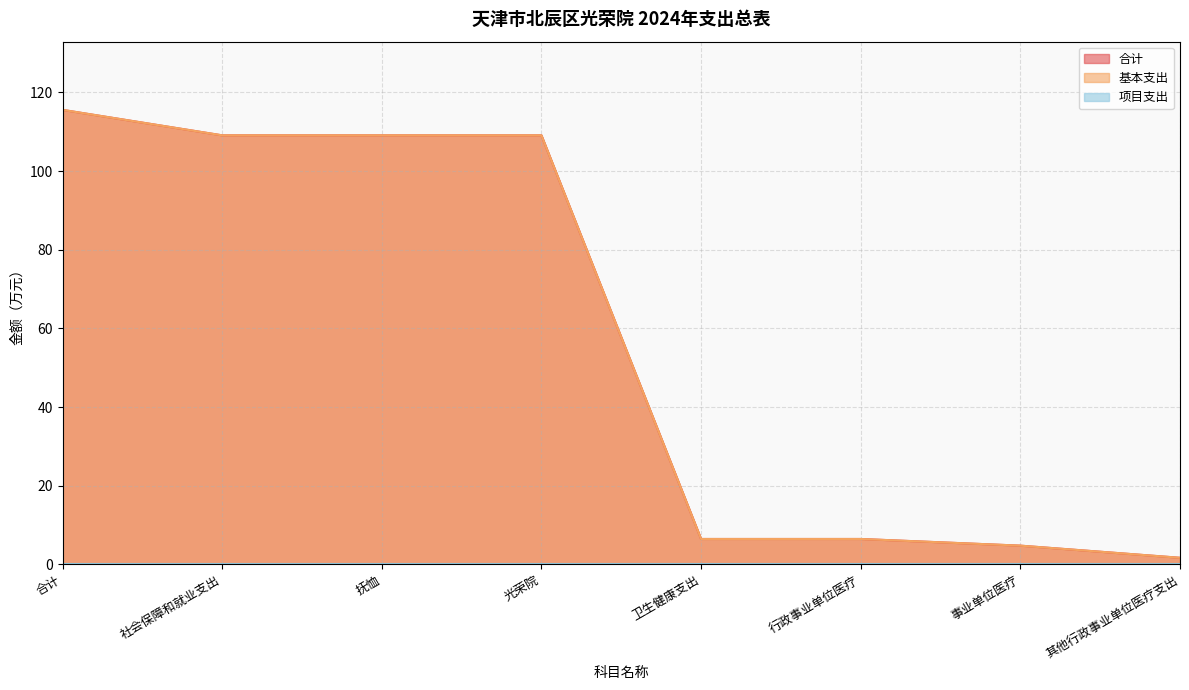

List the labels in order of 合计 value, largest first.

合计, 社会保障和就业支出, 抚恤, 光荣院, 卫生健康支出, 行政事业单位医疗, 事业单位医疗, 其他行政事业单位医疗支出